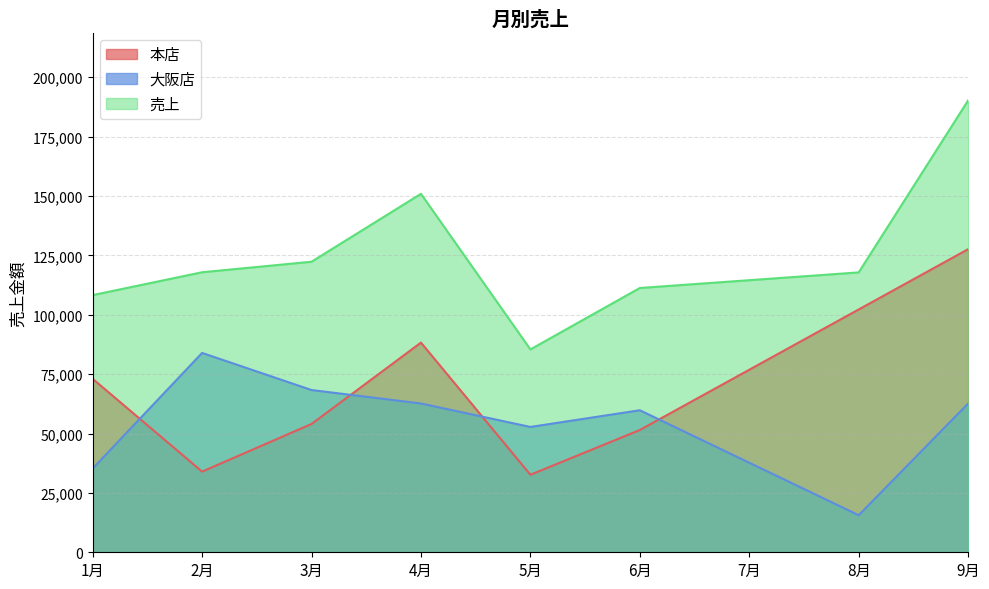

List the series in order of their peak value, lowest first.

大阪店, 本店, 売上